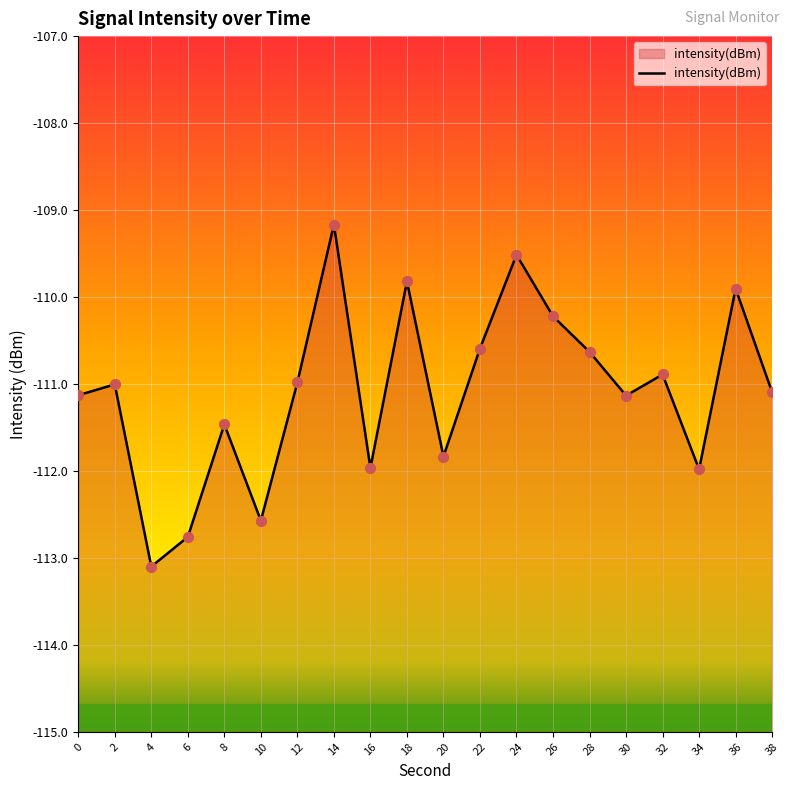

Which has a higher value, 24 or 22?

24